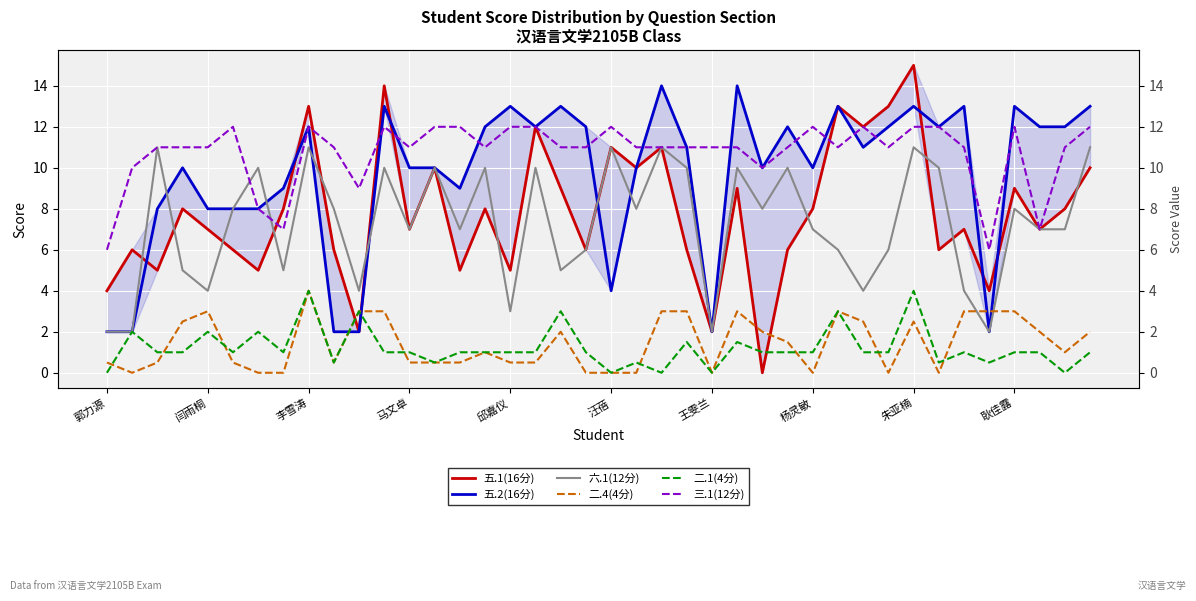

What is the difference between the maximum and minimum values in the 三.1(12分) series?

6.0